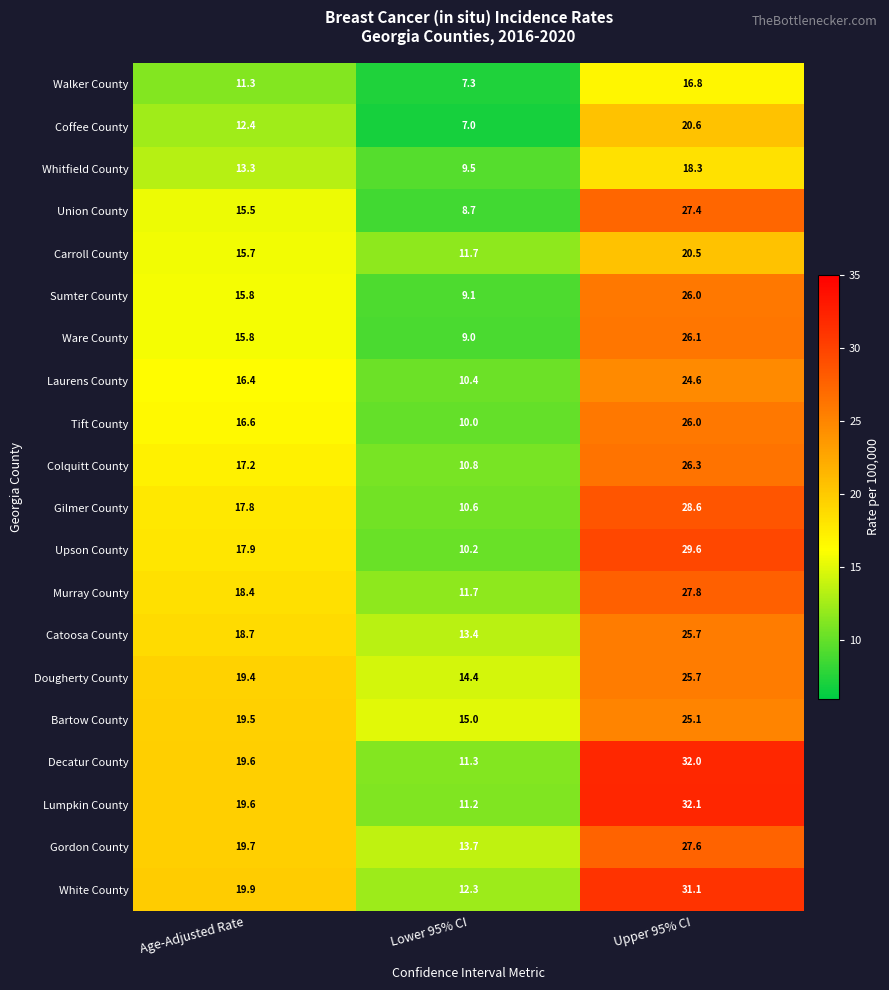

What is the difference between the second highest and minimum values in the Sumter County series?

6.7